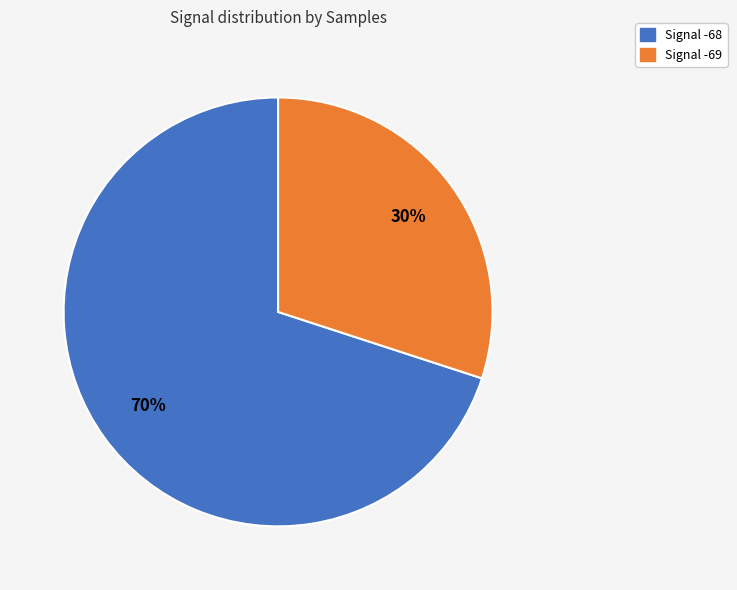

Rank the categories by value from highest to lowest.

Signal -68, Signal -69